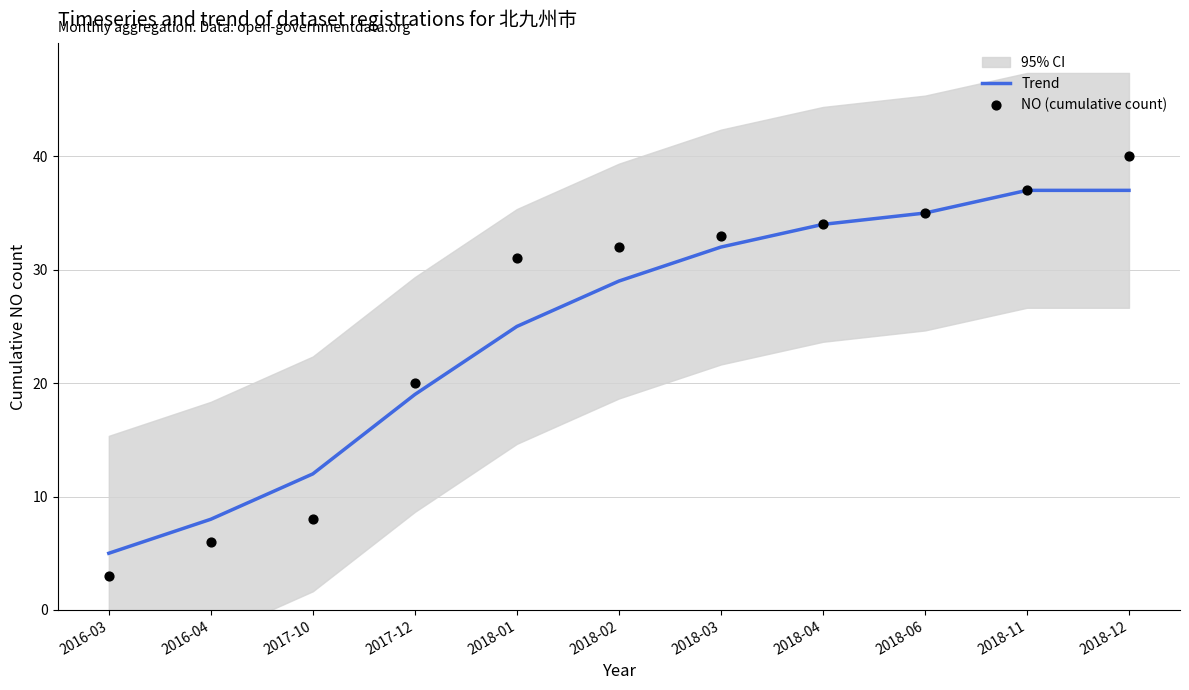

What is the total value across all series at 2018-11?

74